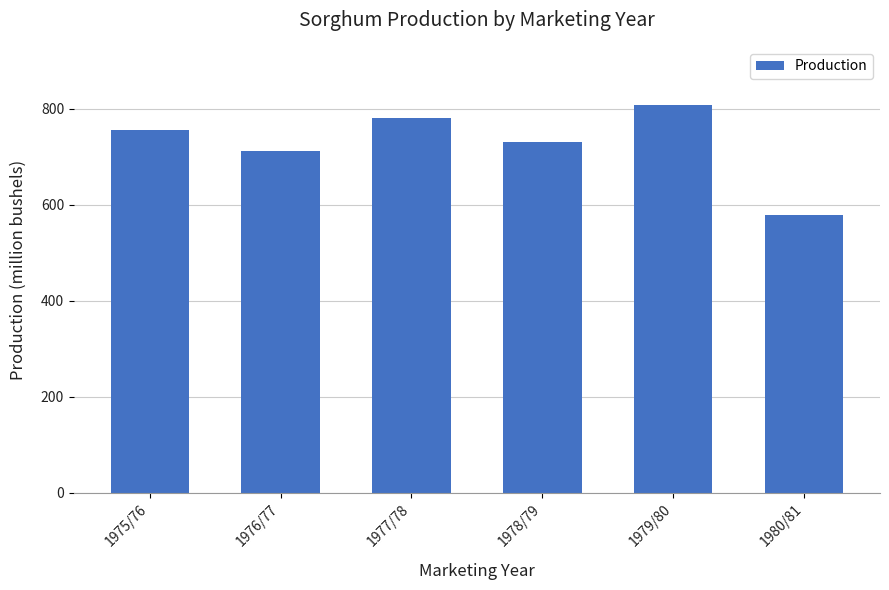

What is the difference between the maximum and second lowest values?

96.6